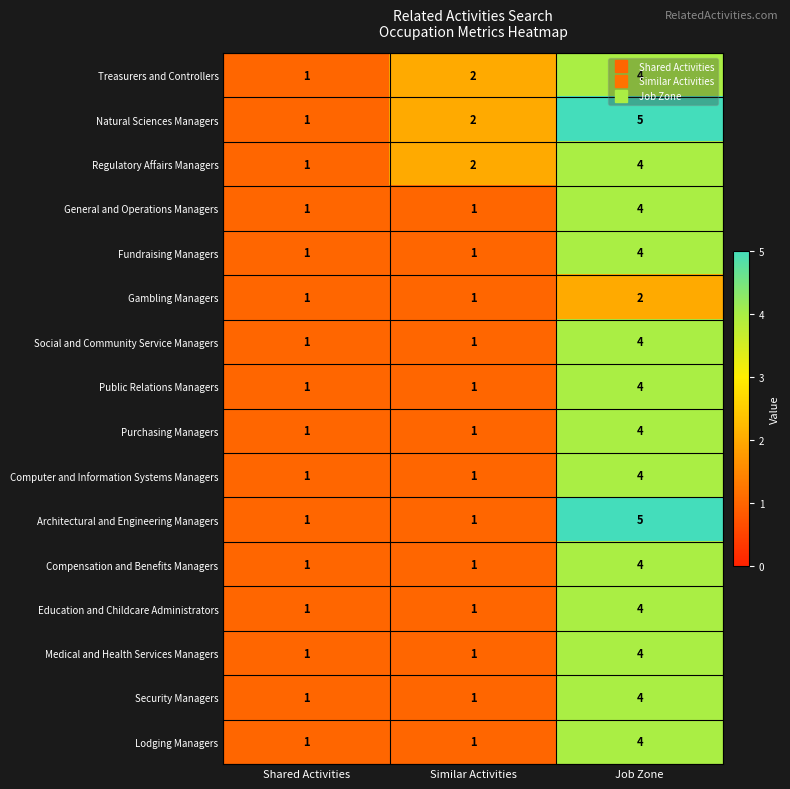

At which category is the sum across all series the highest?

Job Zone